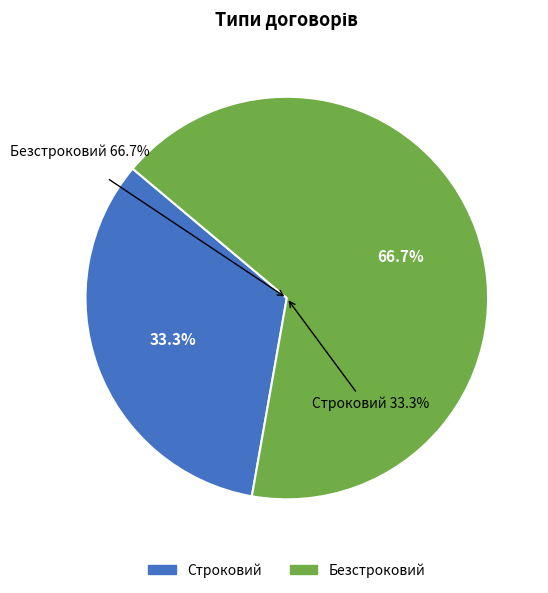

Which category has the biggest portion of the pie?

Безстроковий